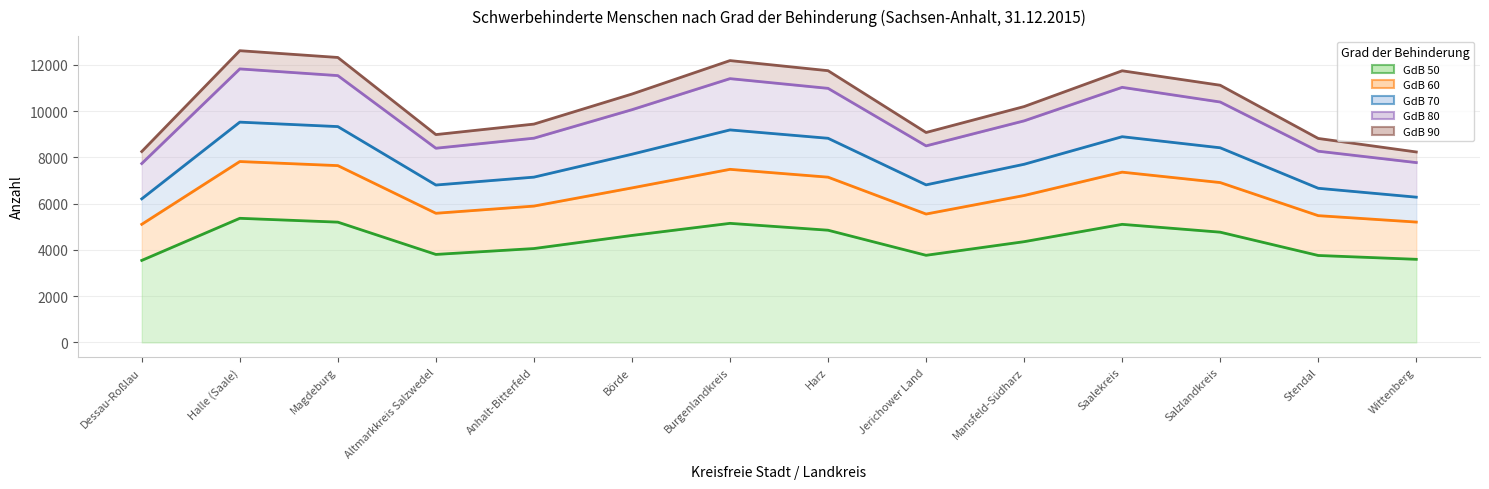

Between Saalekreis and Börde, which is larger?

Saalekreis